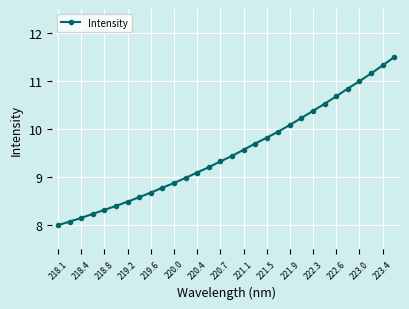

What is the maximum value shown in the chart?

11.5